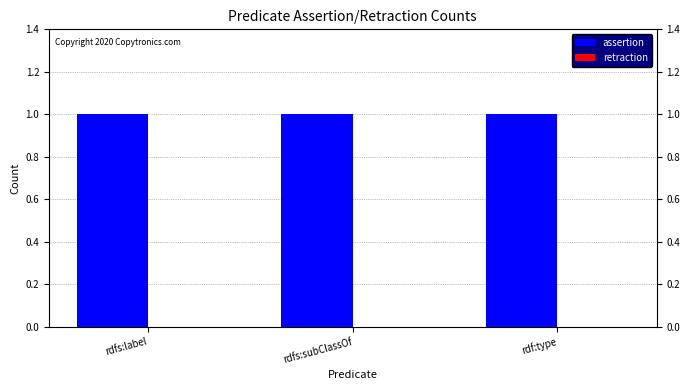

What is the label of the 1st bar from the left?

rdfs:label